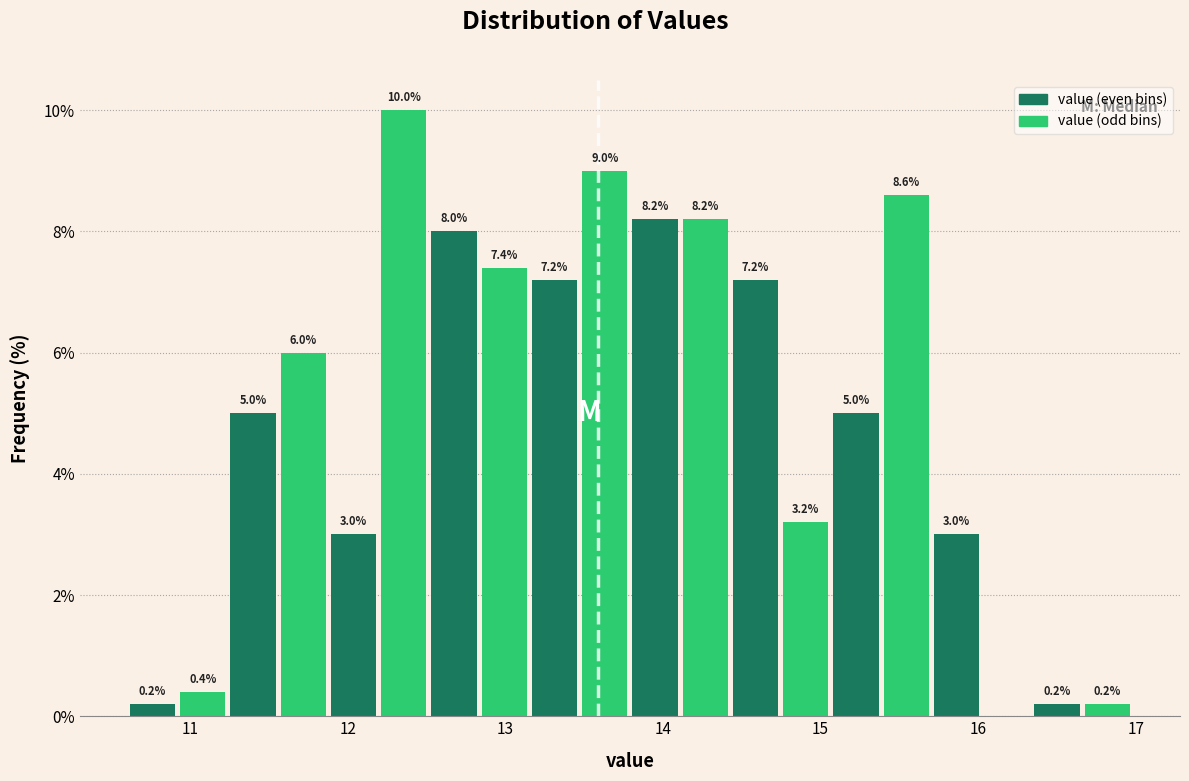

Around what value on the x-axis is the tallest bar? Give the approximate position of its centre, as read against the axis.

12.4